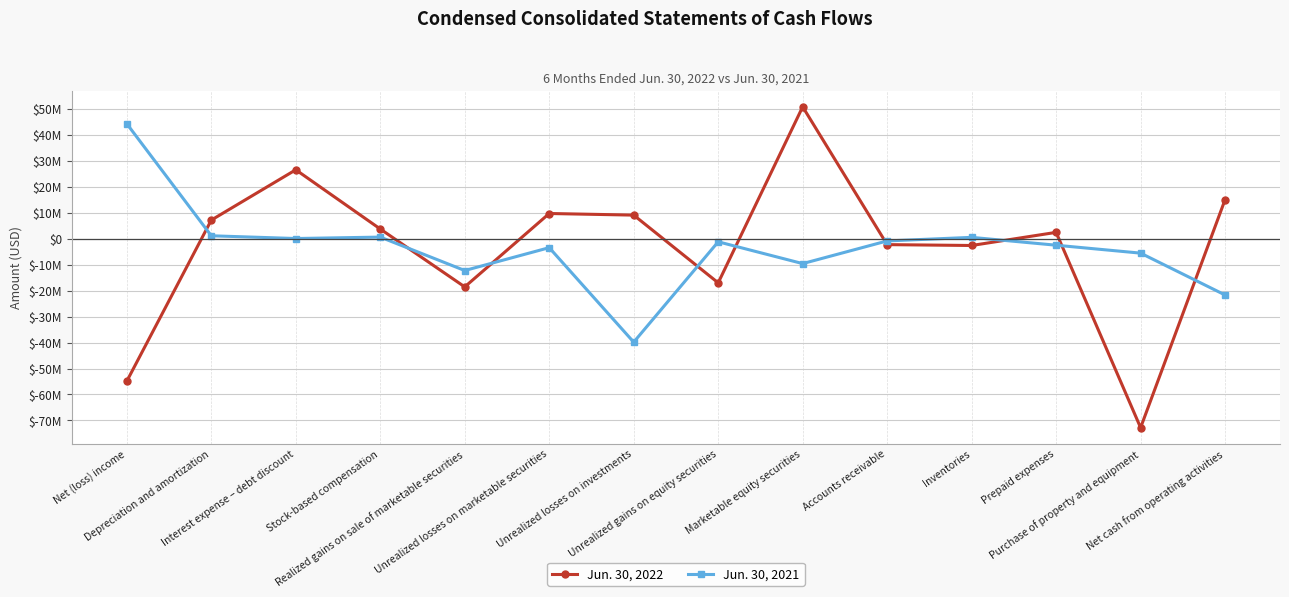

Rank the series at Realized gains on sale of marketable securities from lowest to highest value.

Jun. 30, 2022, Jun. 30, 2021